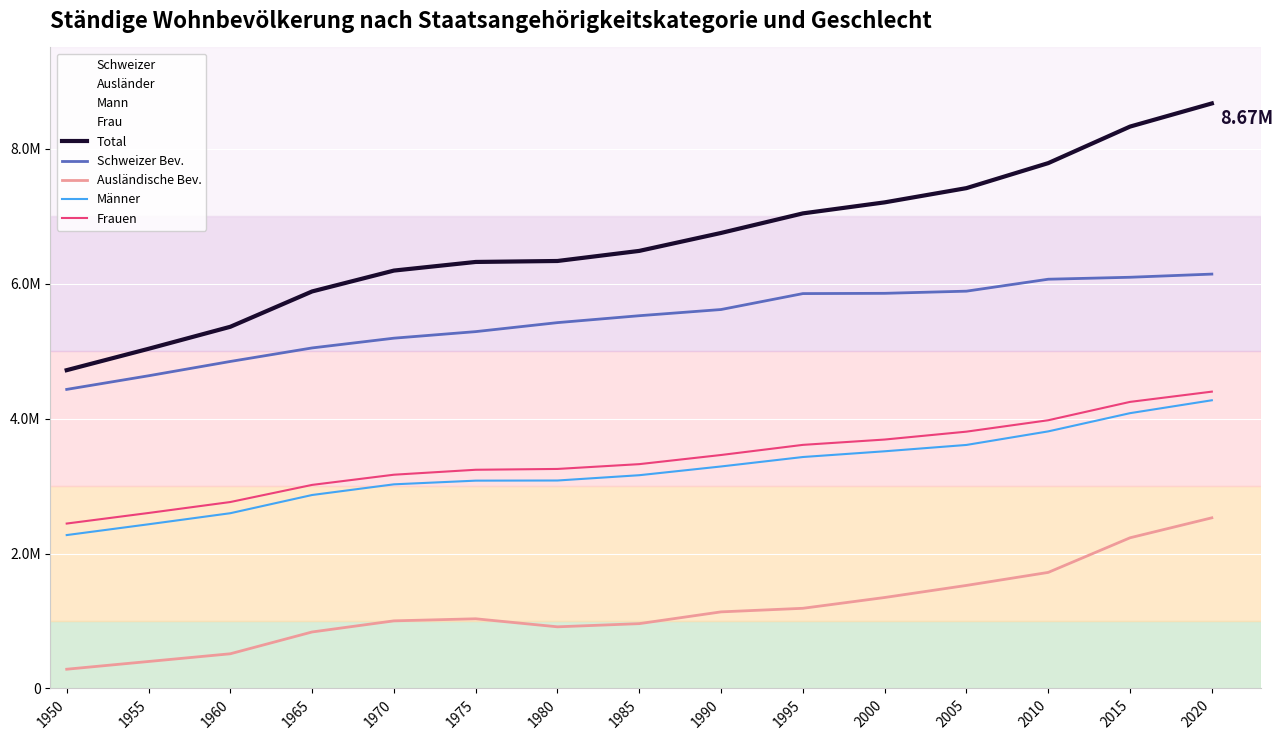

How many lines are shown in the chart?

5